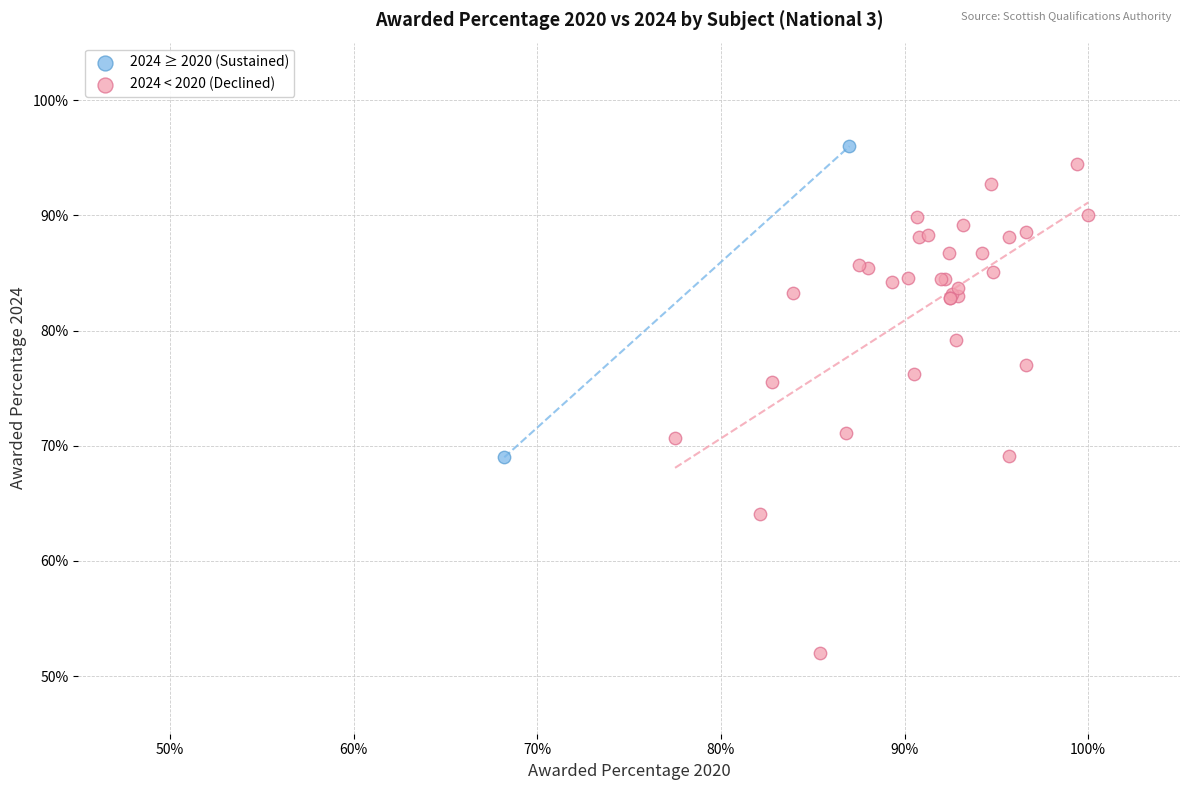

Which series has the widest spread of Y values?

2024 < 2020 (Declined)